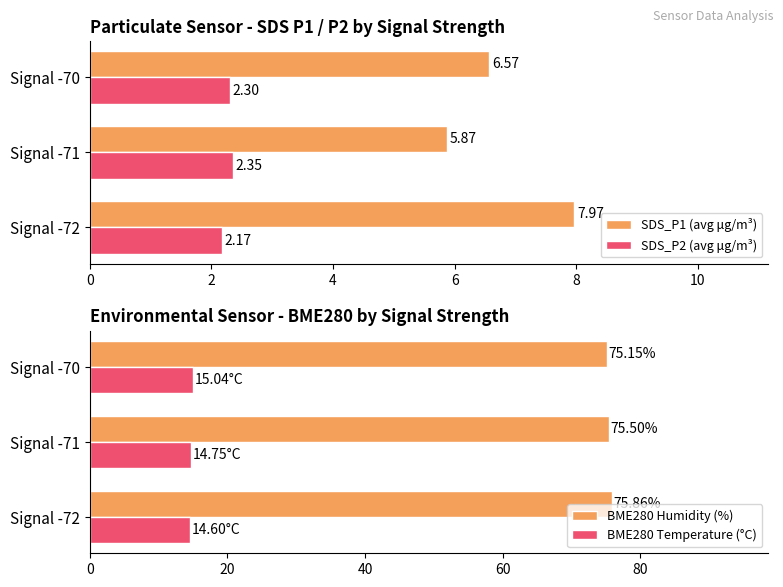

How many series are shown in this chart?

4